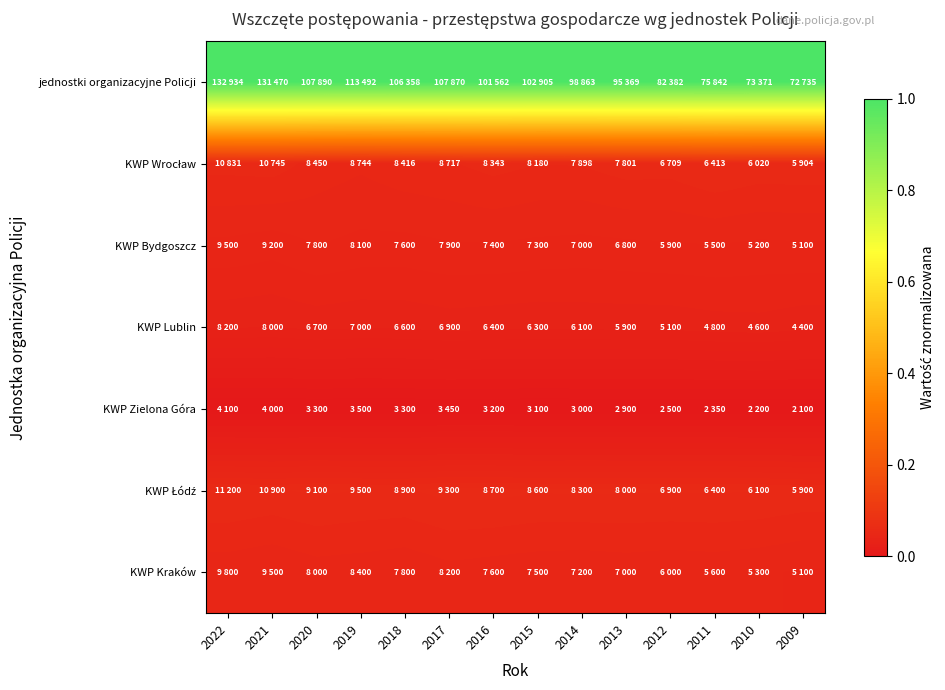

Rank the series by their maximum value, from lowest to highest.

KWP Zielona Góra, KWP Lublin, KWP Bydgoszcz, KWP Kraków, KWP Wrocław, KWP Łódź, jednostki organizacyjne Policji